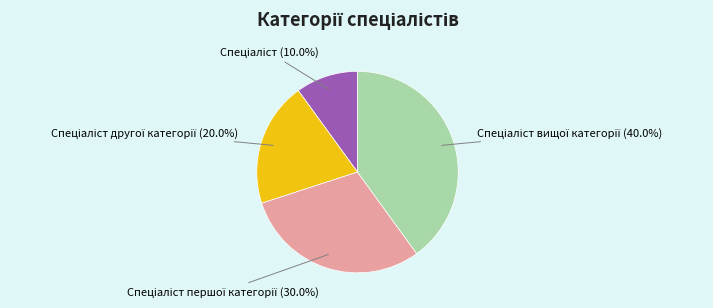

Is there any slice that represents more than half of the pie?

No